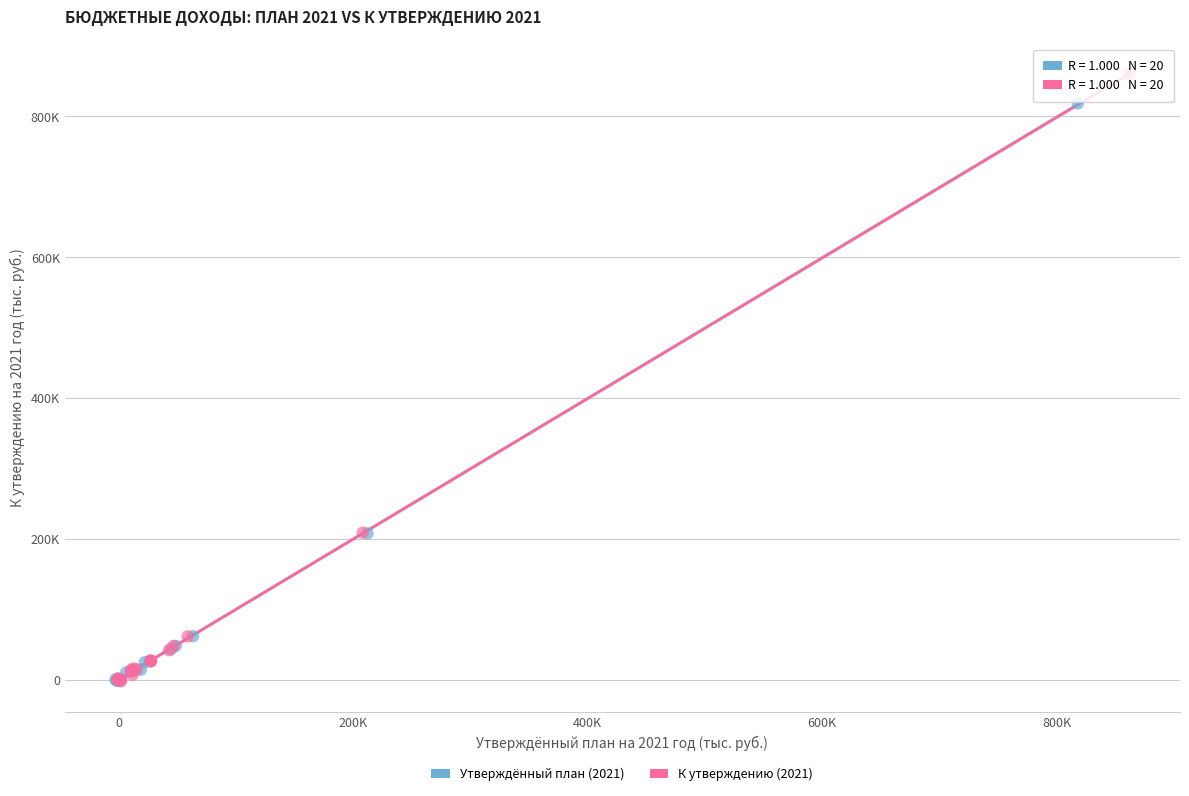

Which series has the largest Y range (max minus min)?

К утверждению (2021)